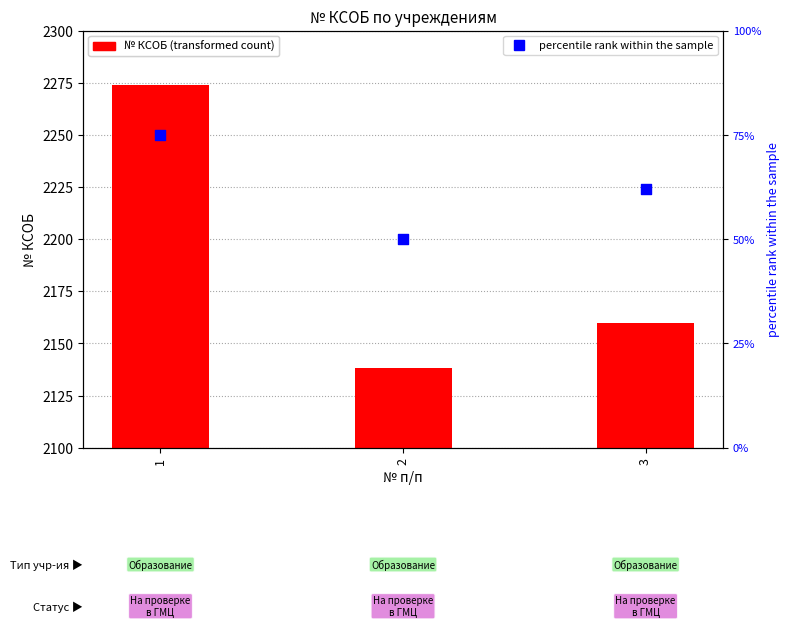

At how many categories does at least one series exceed 1718?

3